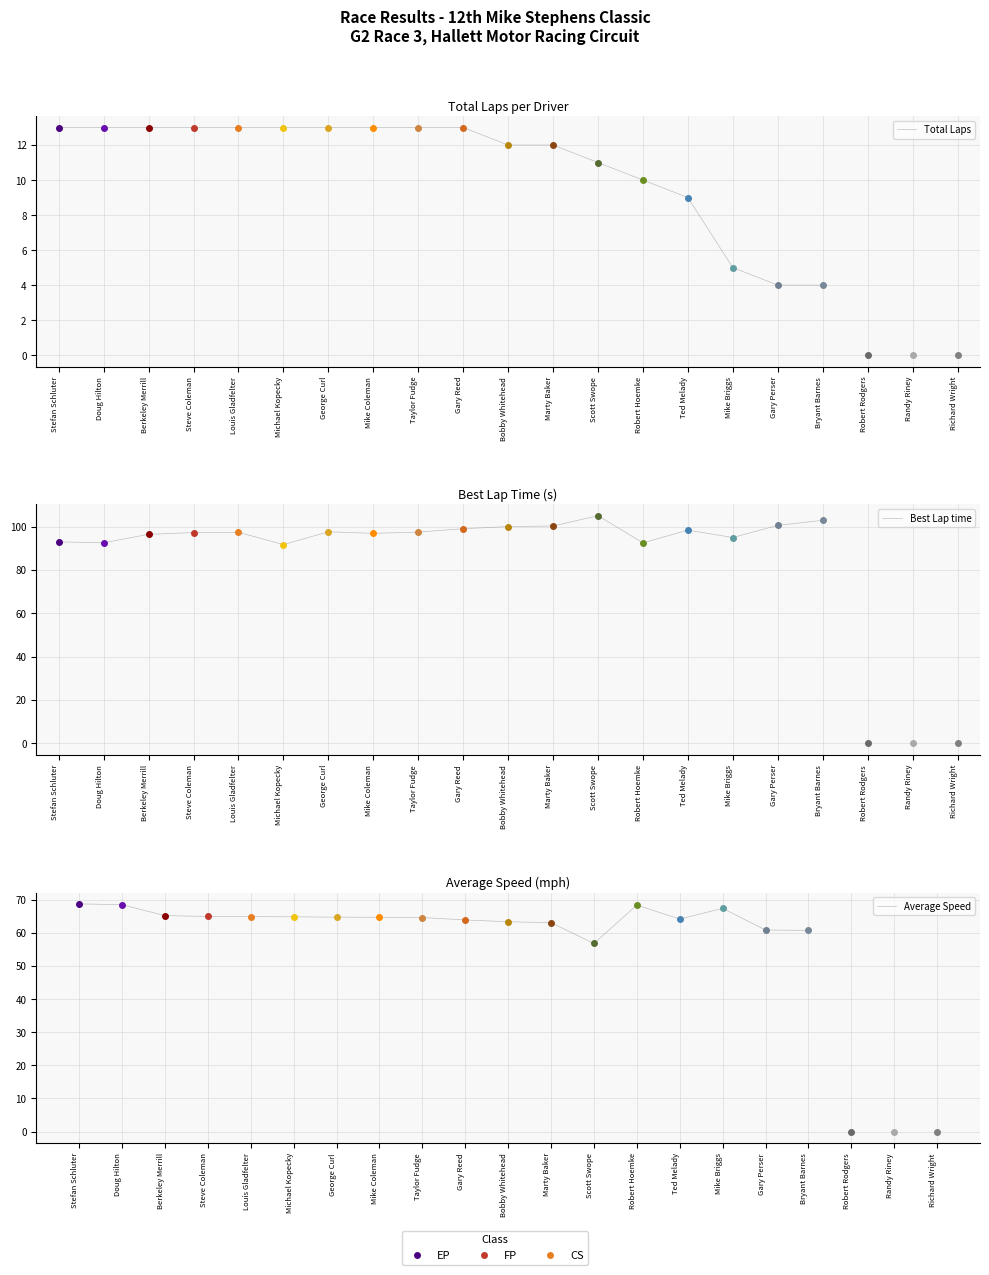

What is the difference between the Average Speed values at Scott Swope and Gary Reed?

7.1